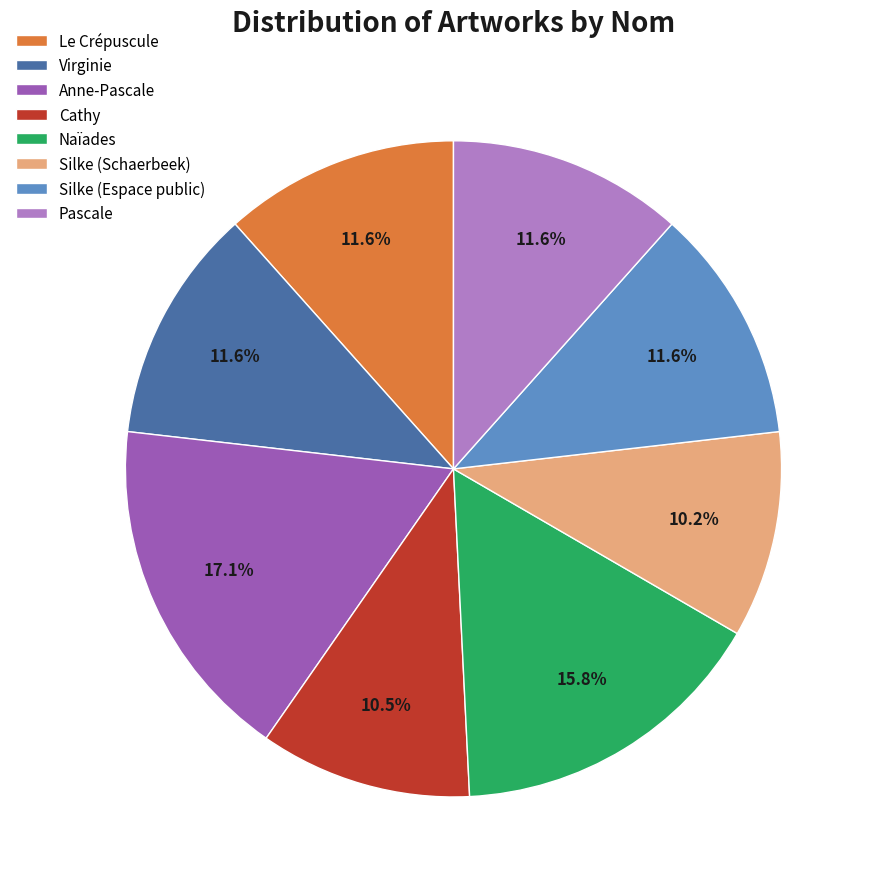

The Virginie slice represents 20% of the pie. True or false?

False